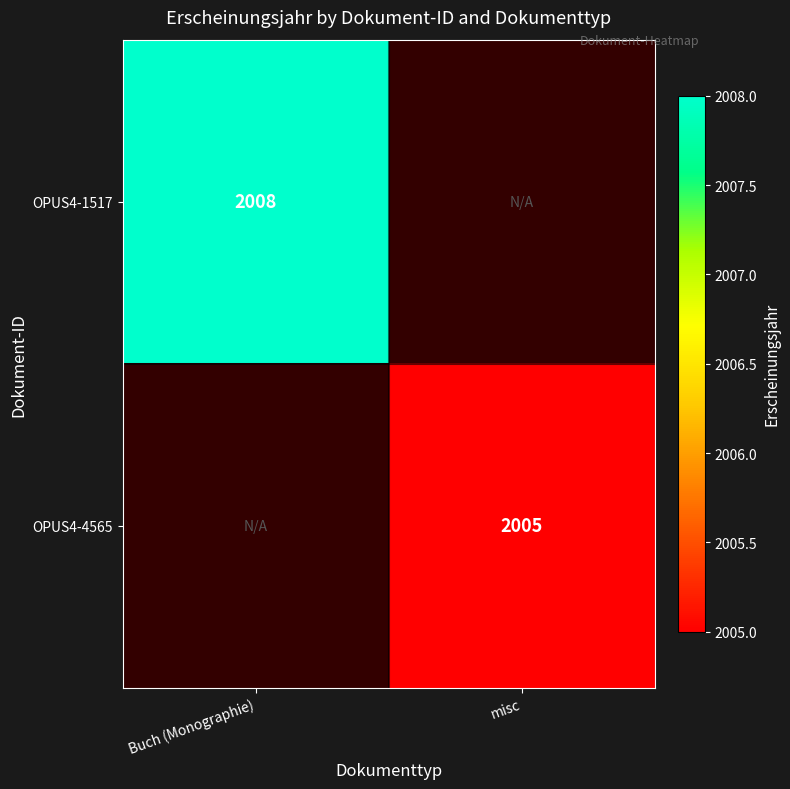

True or false: OPUS4-4565 has a value of 902 at misc.

False